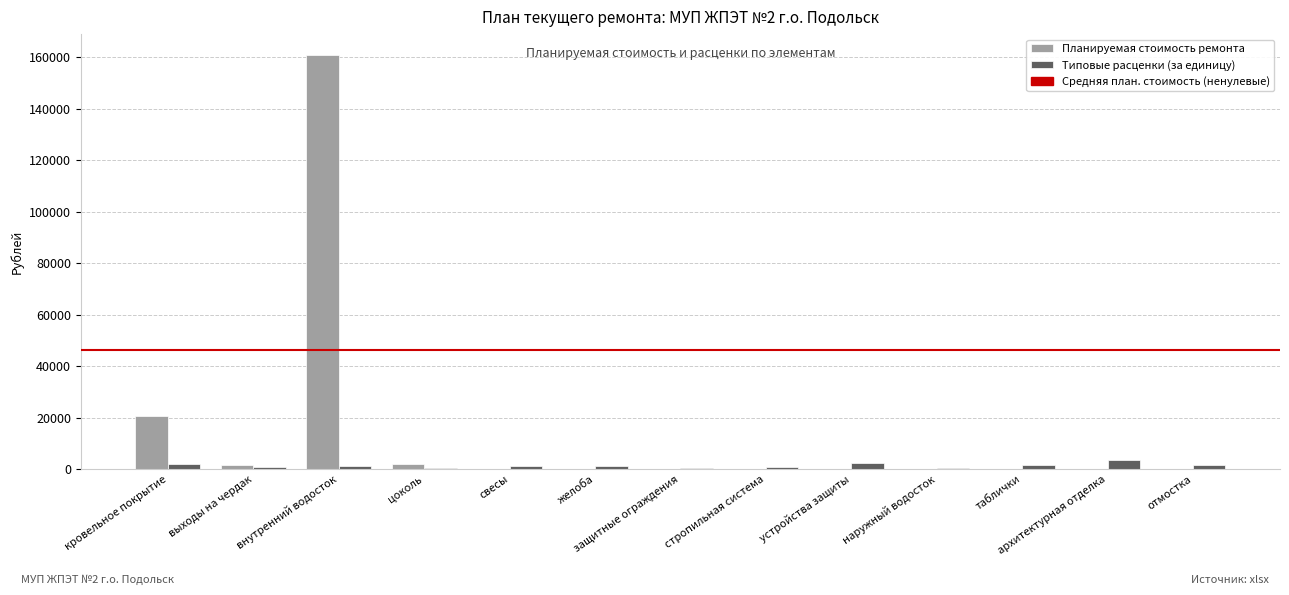

At which category is the sum across all series the highest?

внутренний водосток